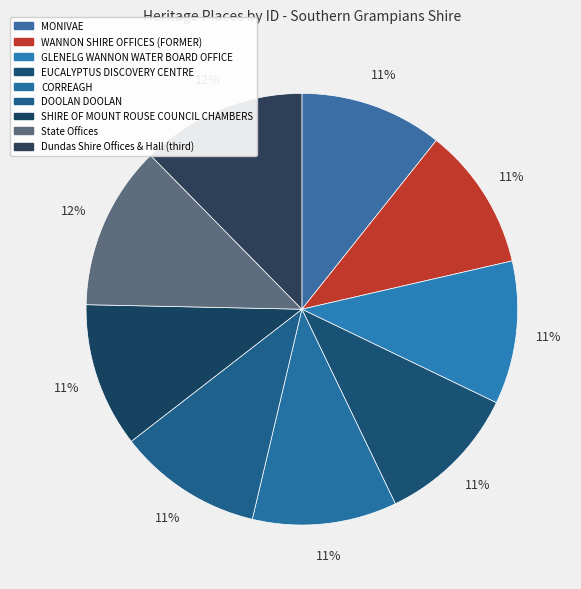

What percentage is the SHIRE OF MOUNT ROUSE COUNCIL CHAMBERS slice, to the nearest percent?

11%